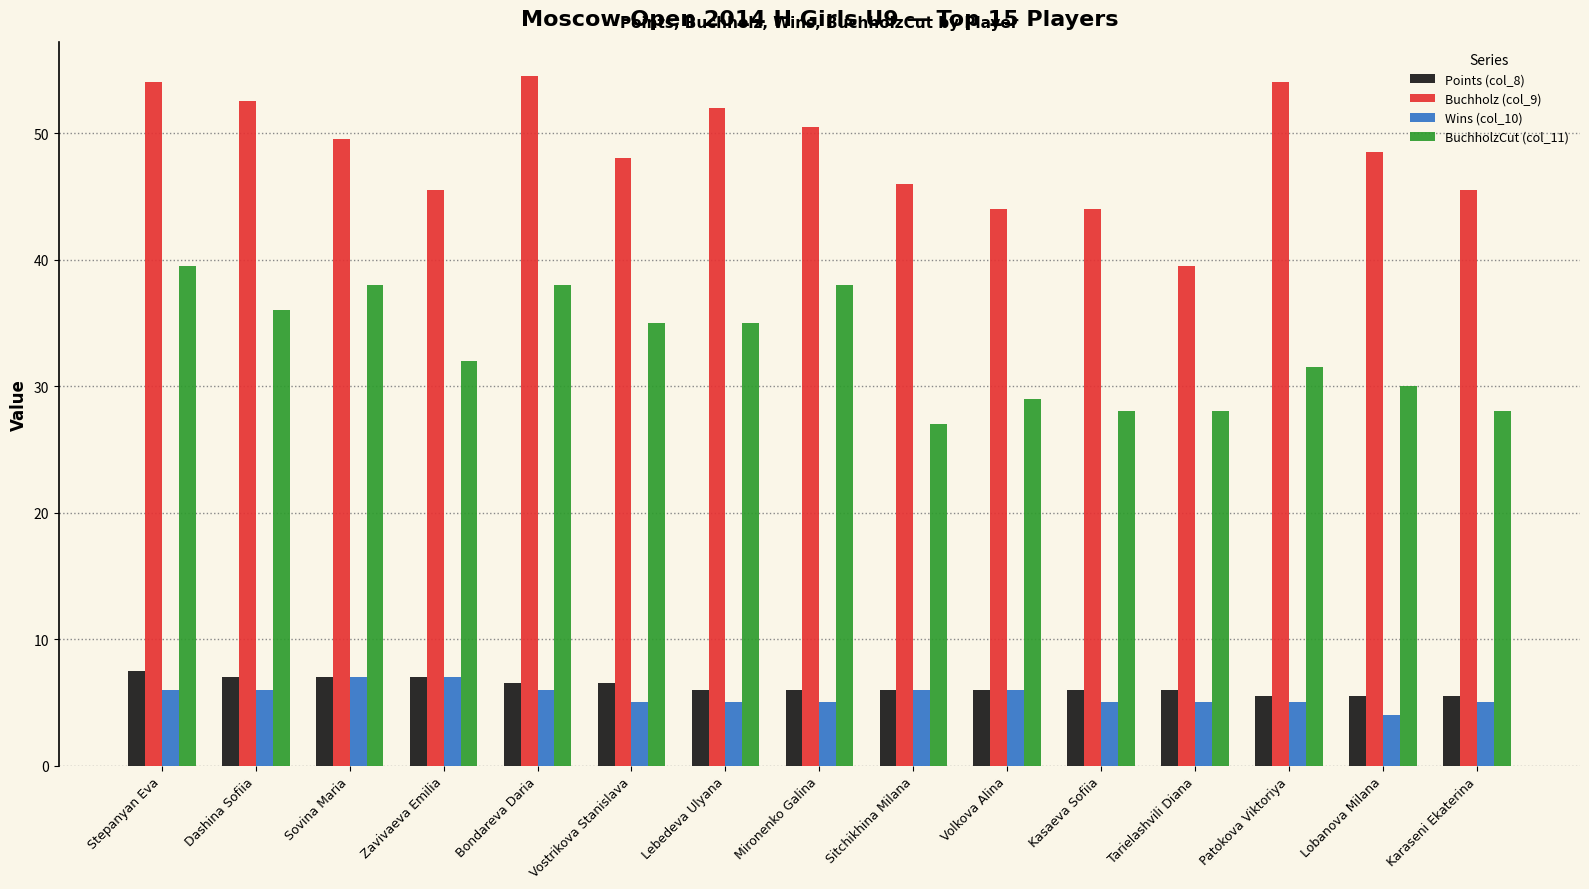

How many groups of bars are there?

15